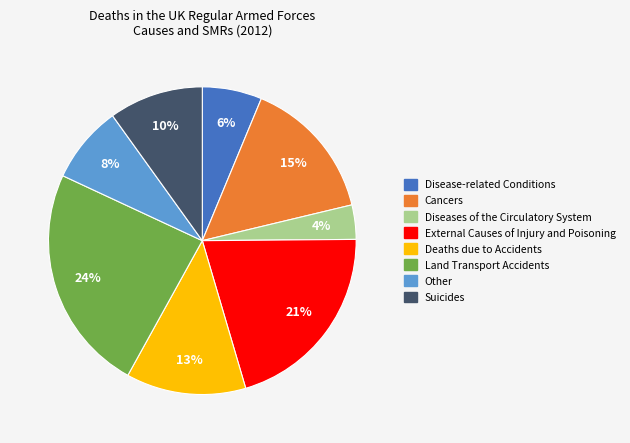

To the nearest percent, what is the combined percentage of Other and Cancers?

23%